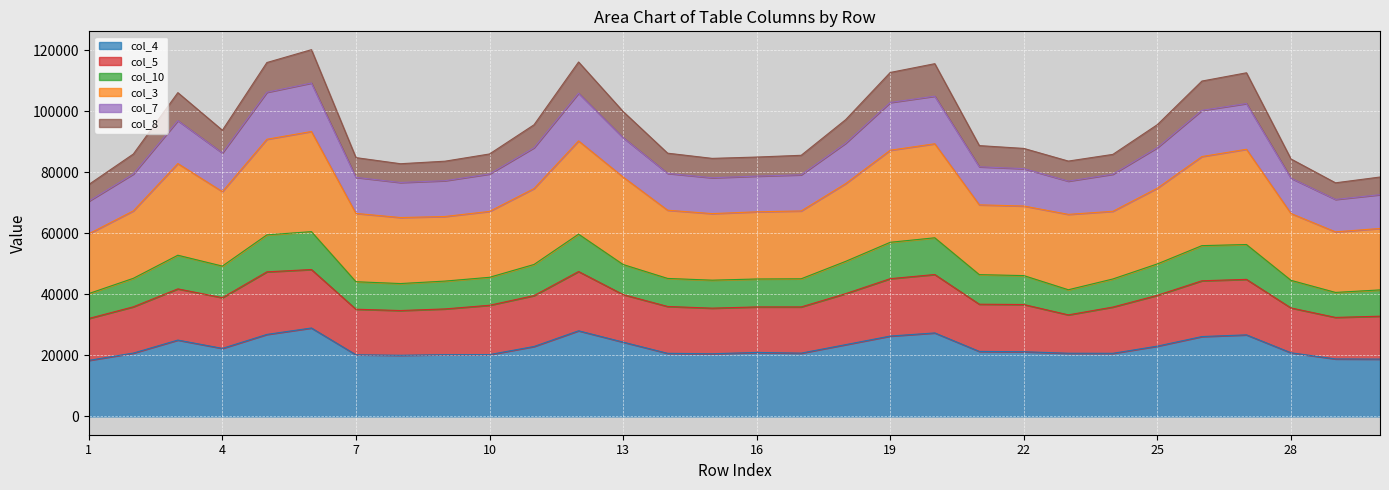

What is the maximum value for col_4?

28976